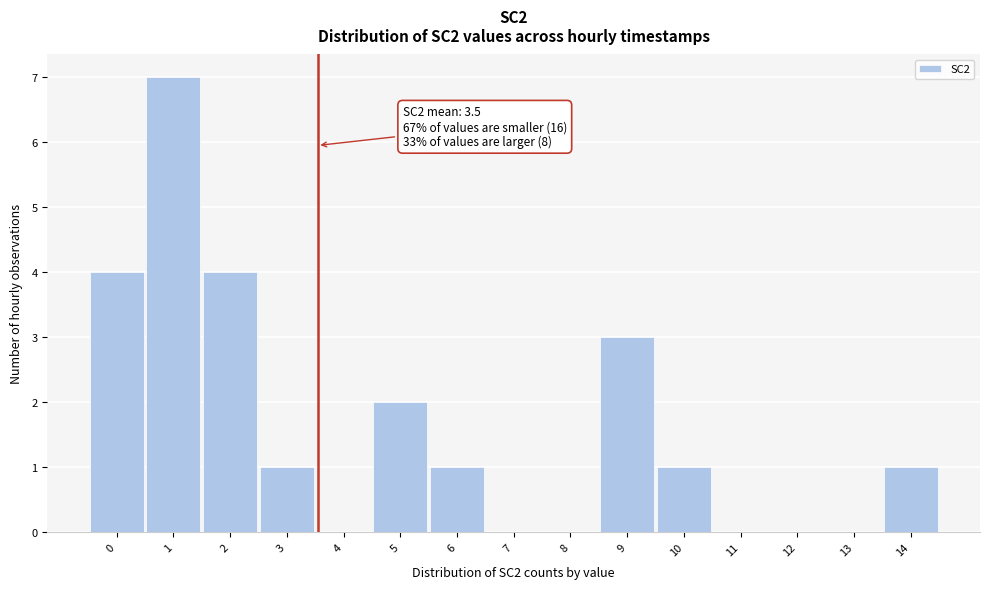

Over which range of the x-axis is the bar tallest?

0.5 to 1.5